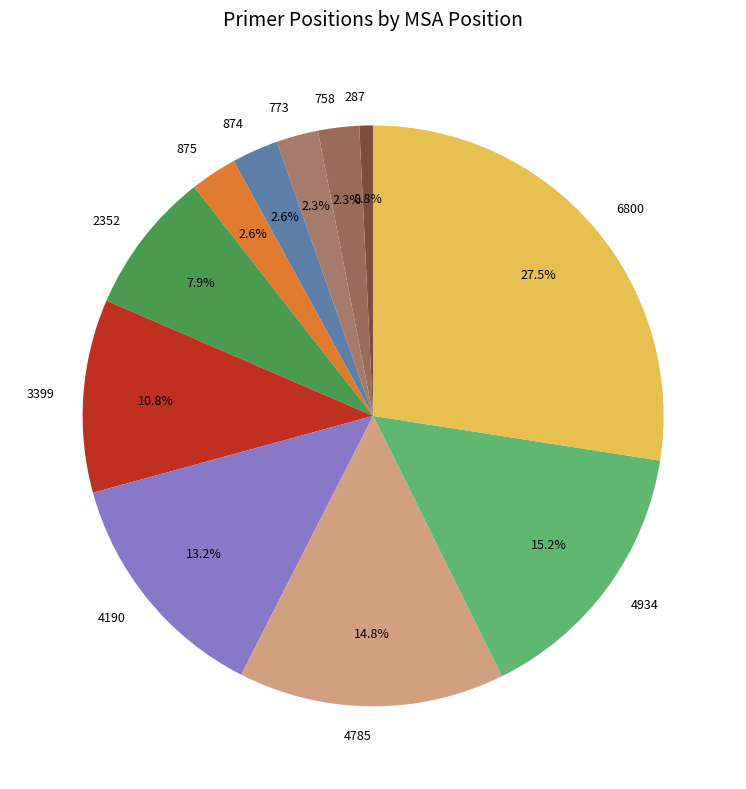

Which slice is the smallest?

287